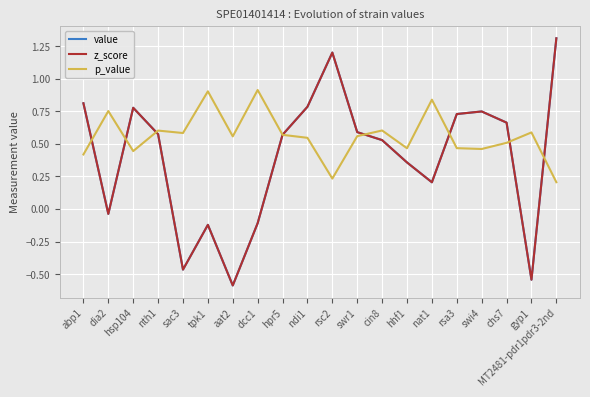

Is this an area chart (filled region under the line)?

No